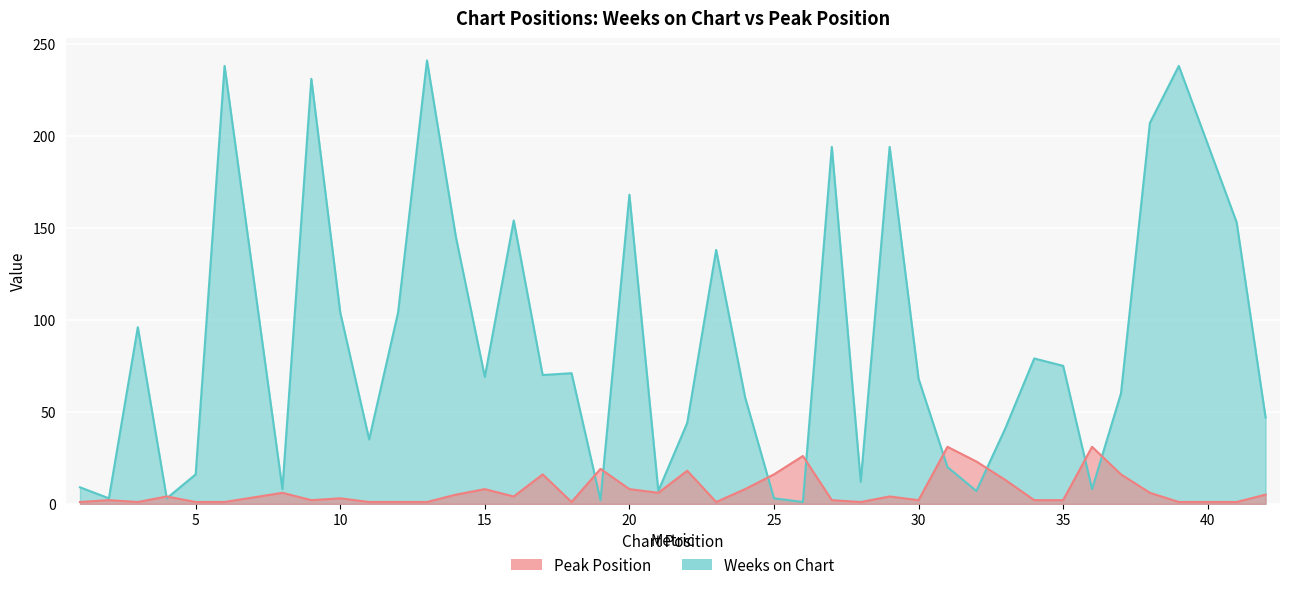

Which label corresponds to the largest value in the chart?

13